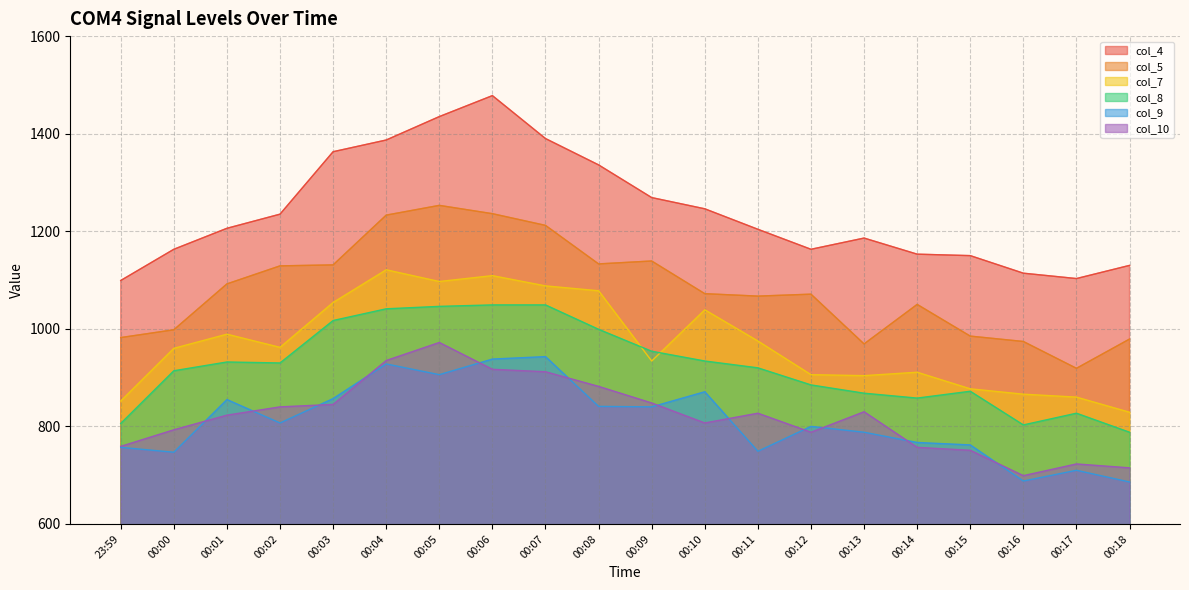

Rank the series at 00:11 from lowest to highest value.

col_9, col_10, col_8, col_7, col_5, col_4